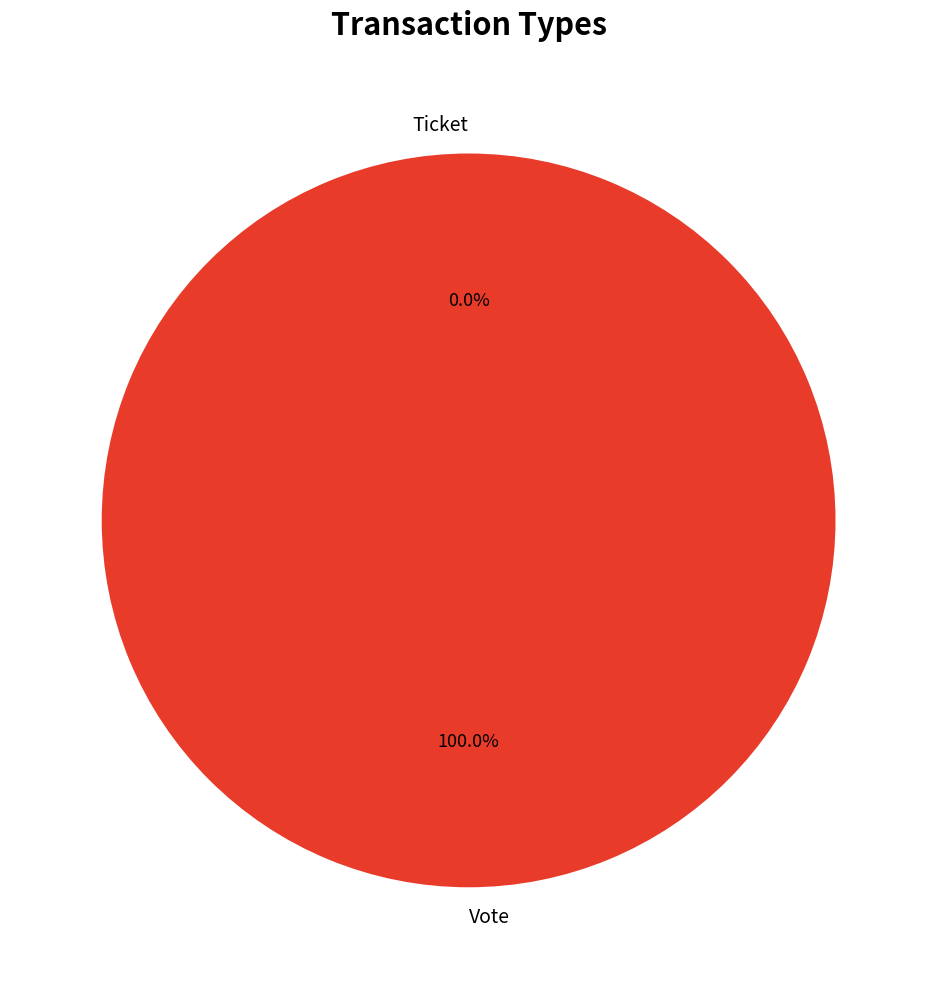

What percentage is NOT represented by Ticket?

100.0%